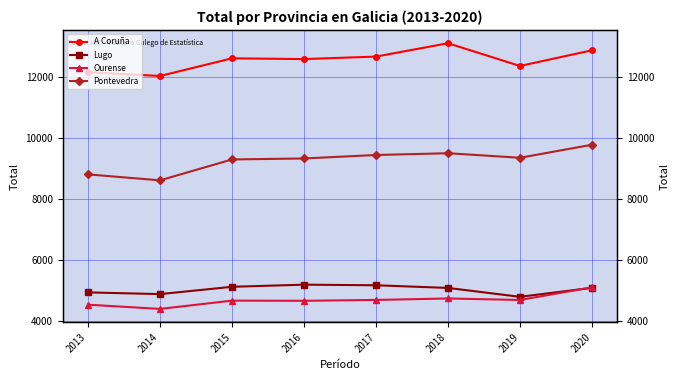

True or false: Pontevedra and Ourense cross at least once.

False